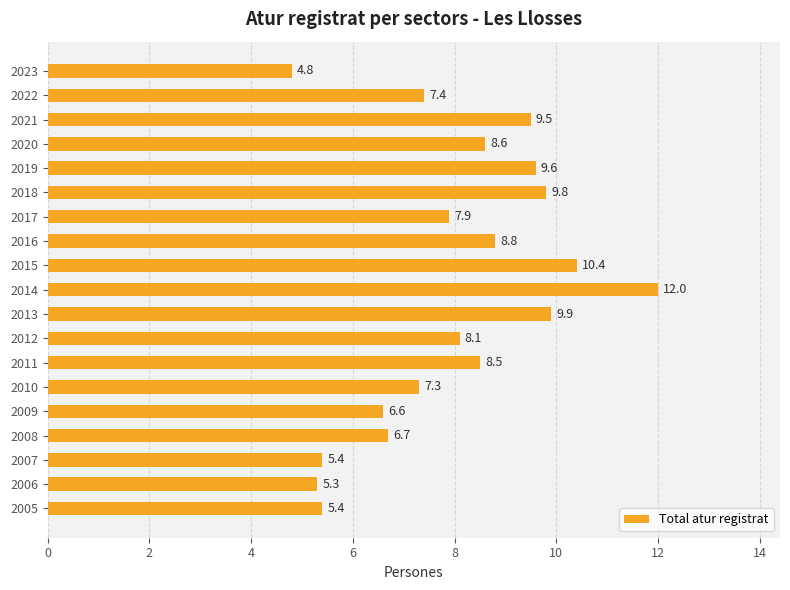

What is the maximum value shown in the chart?

12.0